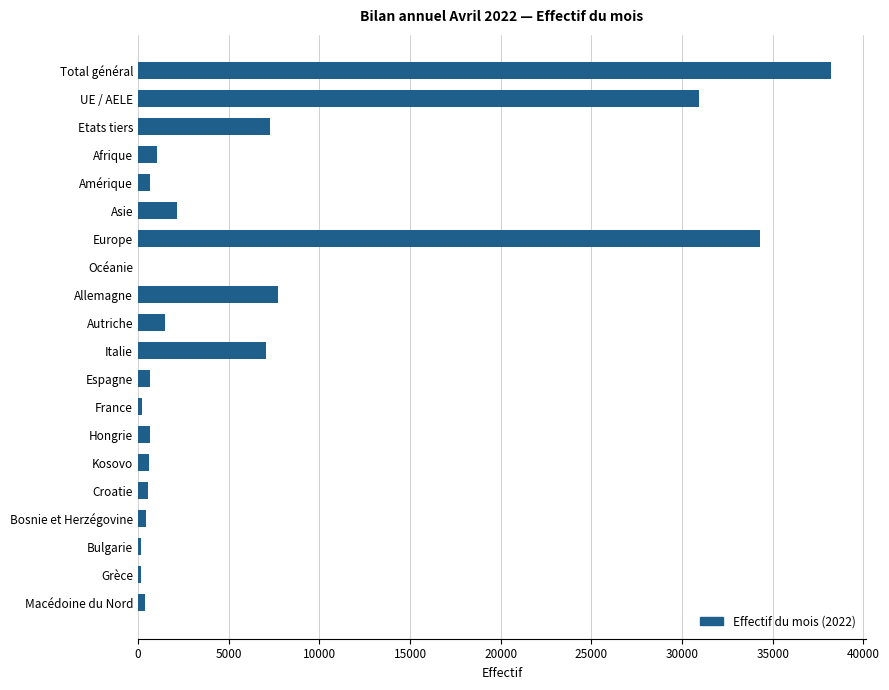

Where is the data nearest to the value 19132?

Allemagne